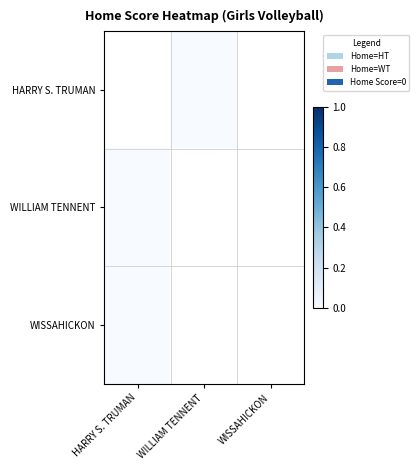

List the series in order of their overall mean, lowest first.

HARRY S. TRUMAN, WILLIAM TENNENT, WISSAHICKON